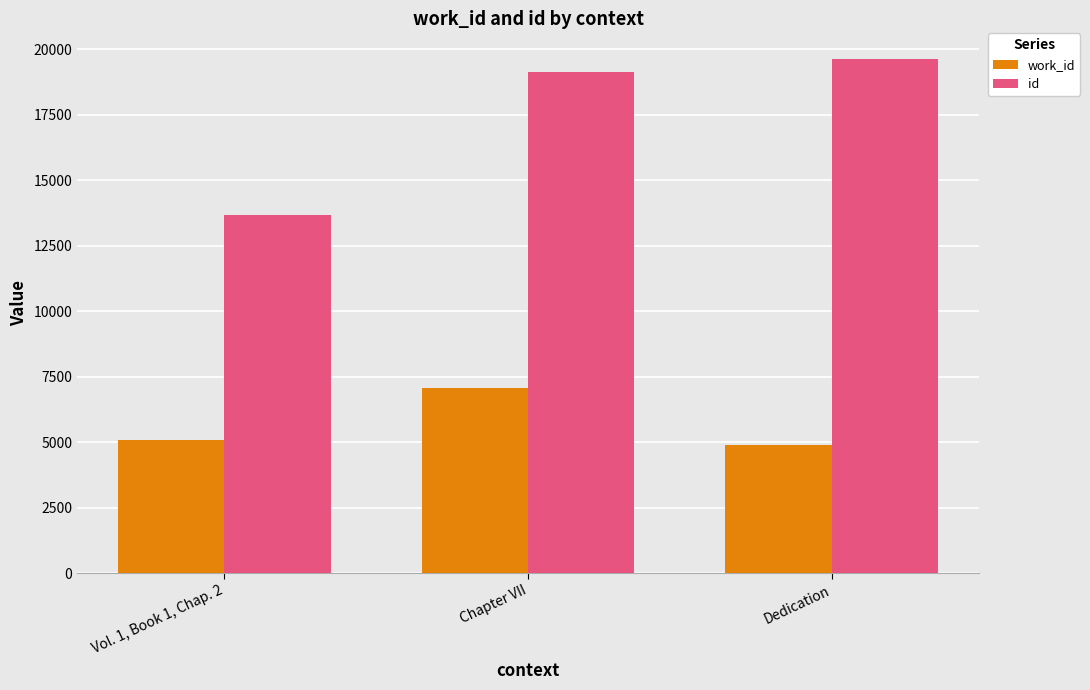

What is the difference between the maximum and minimum values in the id series?

5955